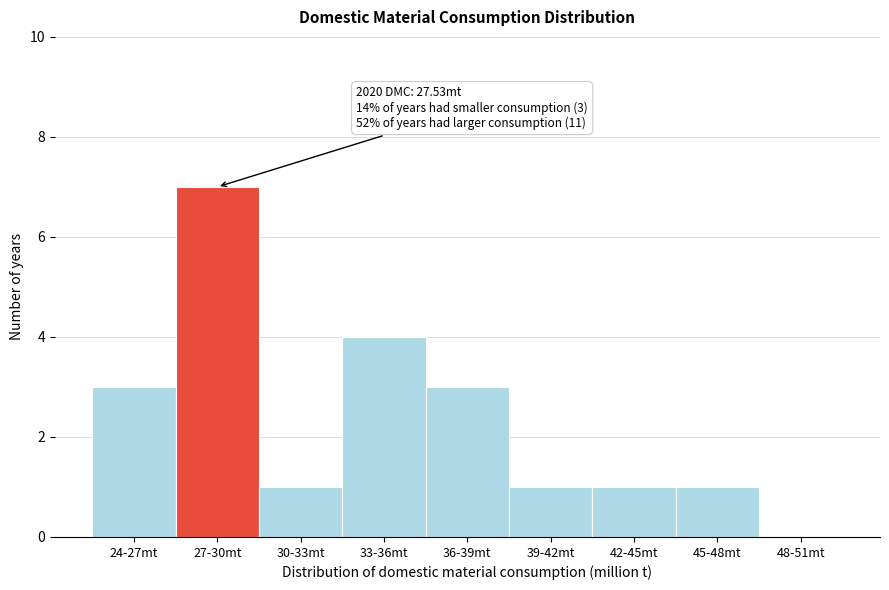

Reading right to left, list all the values displayed in this chart.

48-51mt=0	45-48mt=1	42-45mt=1	39-42mt=1	36-39mt=3	33-36mt=4	30-33mt=1	27-30mt=7	24-27mt=3